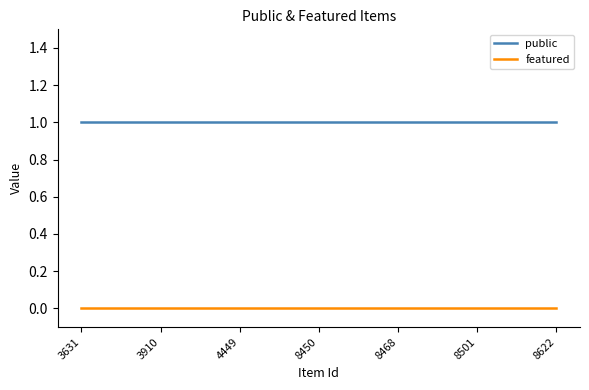

Which series has the largest total across all categories?

public